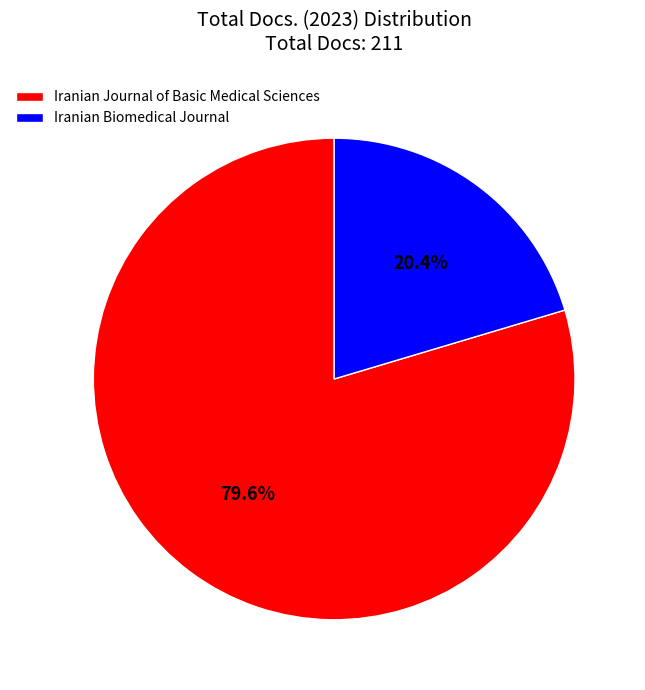

What is the smallest slice in the pie chart?

Iranian Biomedical Journal